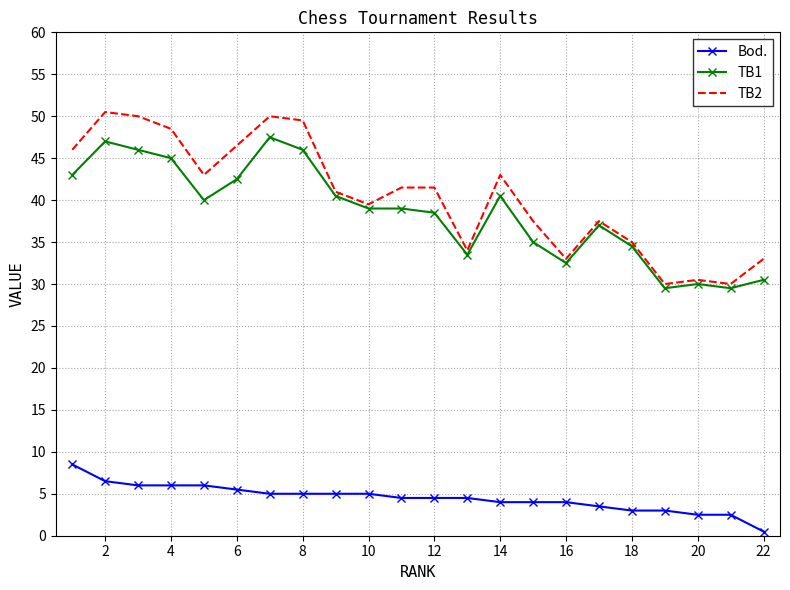

Rank the series by their maximum value, from lowest to highest.

Bod., TB1, TB2